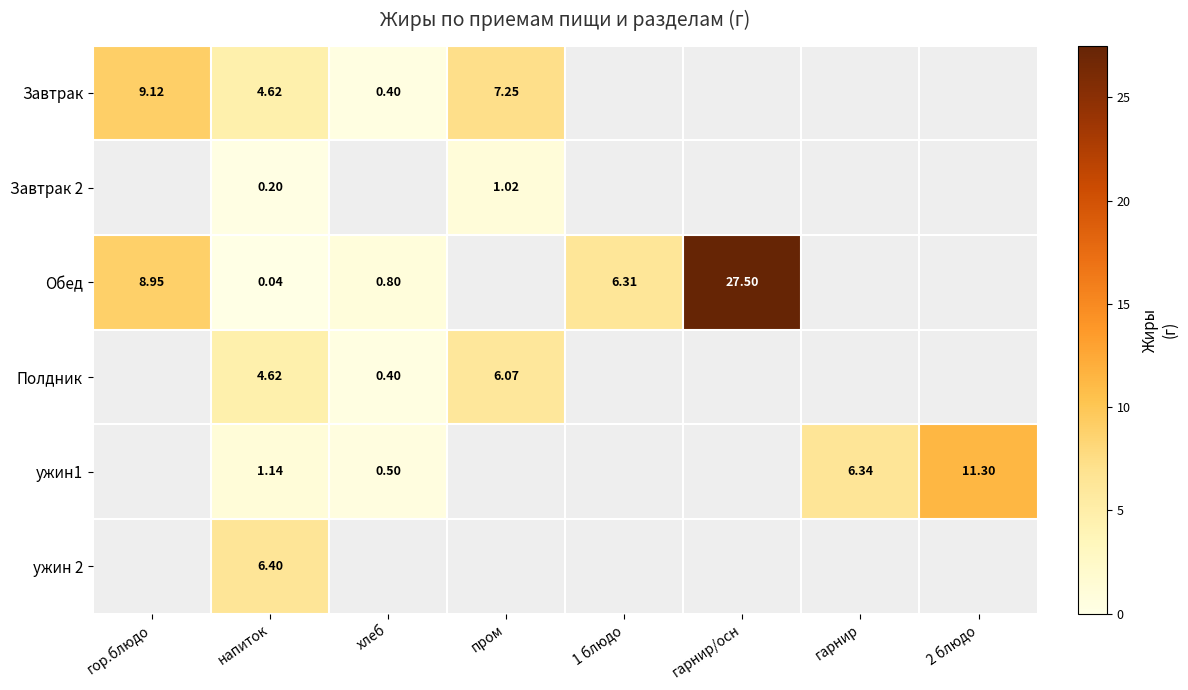

Rank the series at напиток from highest to lowest value.

ужин 2, Завтрак, Полдник, ужин1, Завтрак 2, Обед